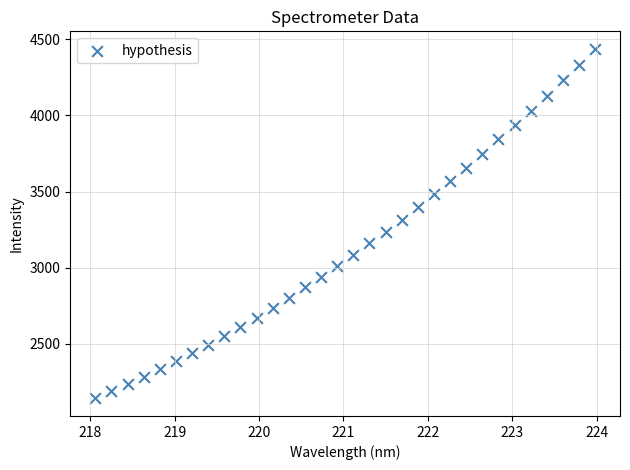

What is the range of X values (max minus min)?

5.9